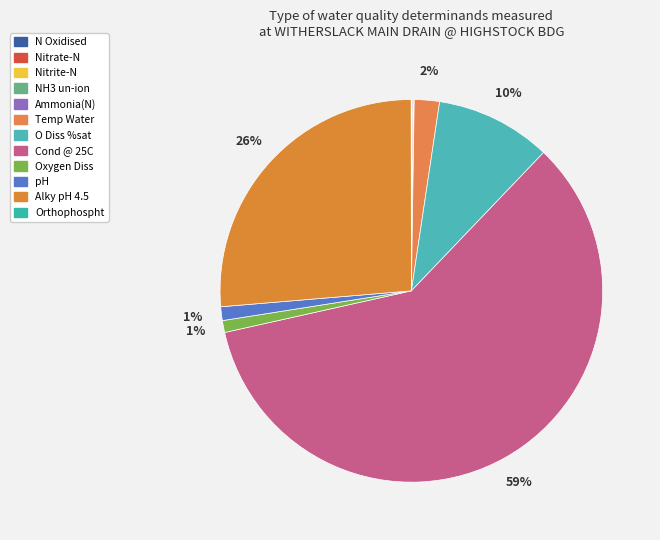

Is the sum of Nitrate-N and pH greater than half?

No